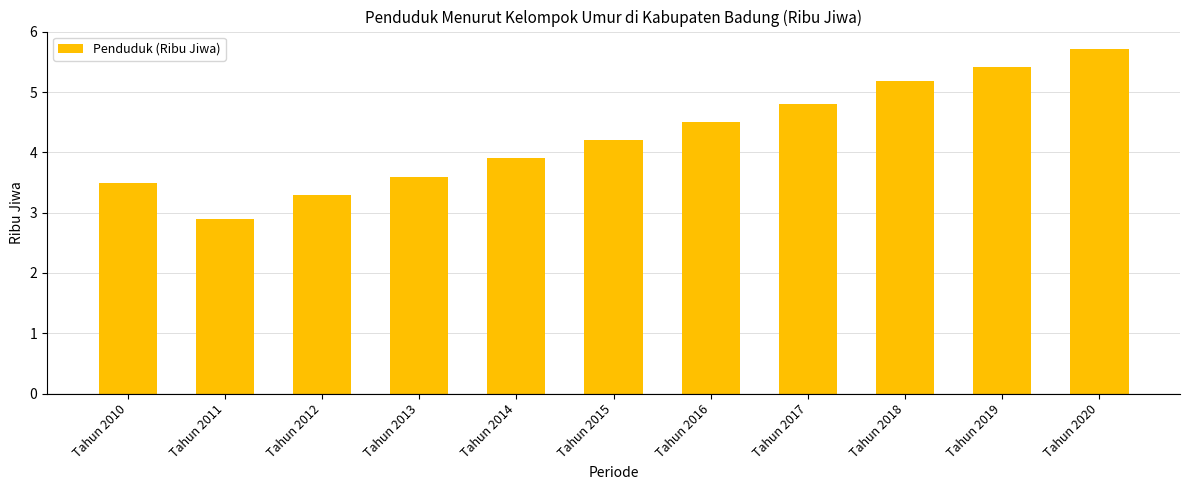

What is the smallest value displayed?

2.9